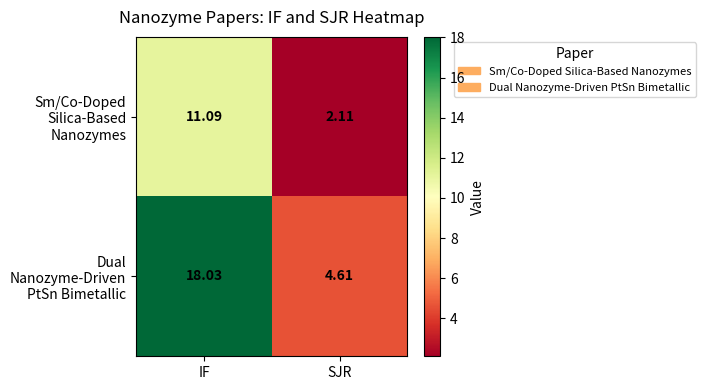

Where does the Sm/Co-Doped Silica-Based Nanozymes series first go above 11?

IF